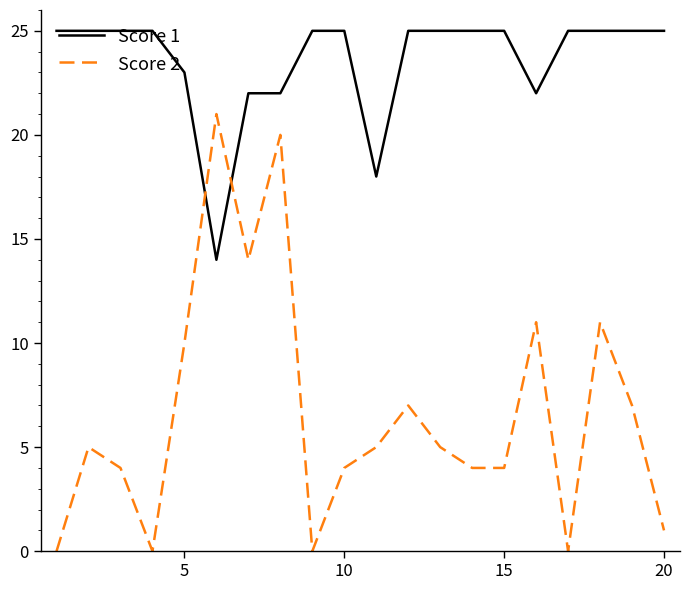

Which series has the largest range (max minus min)?

Score 2